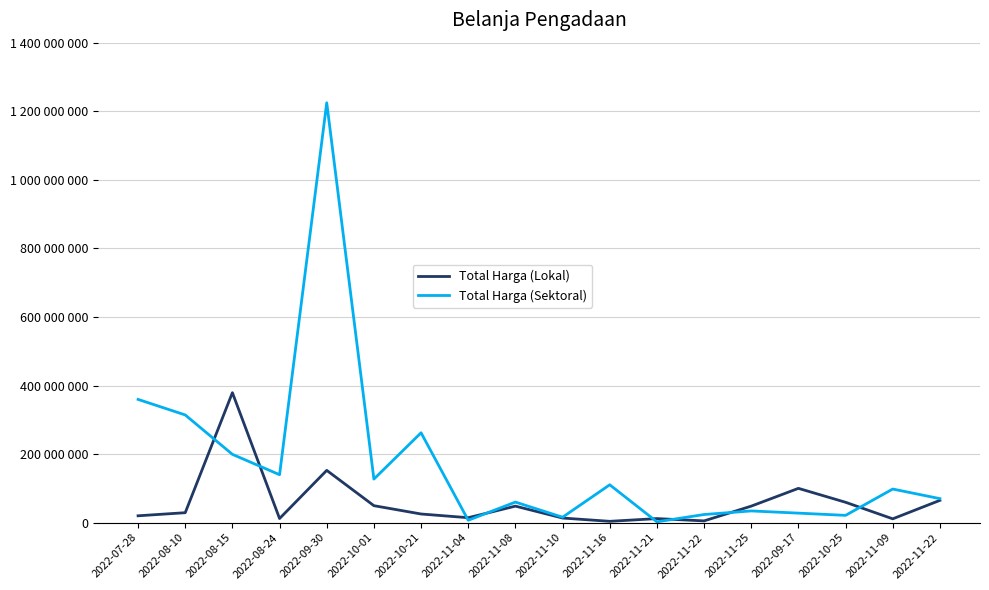

What is the difference between the Total Harga (Lokal) values at 2022-10-01 and 2022-11-09?

38378000